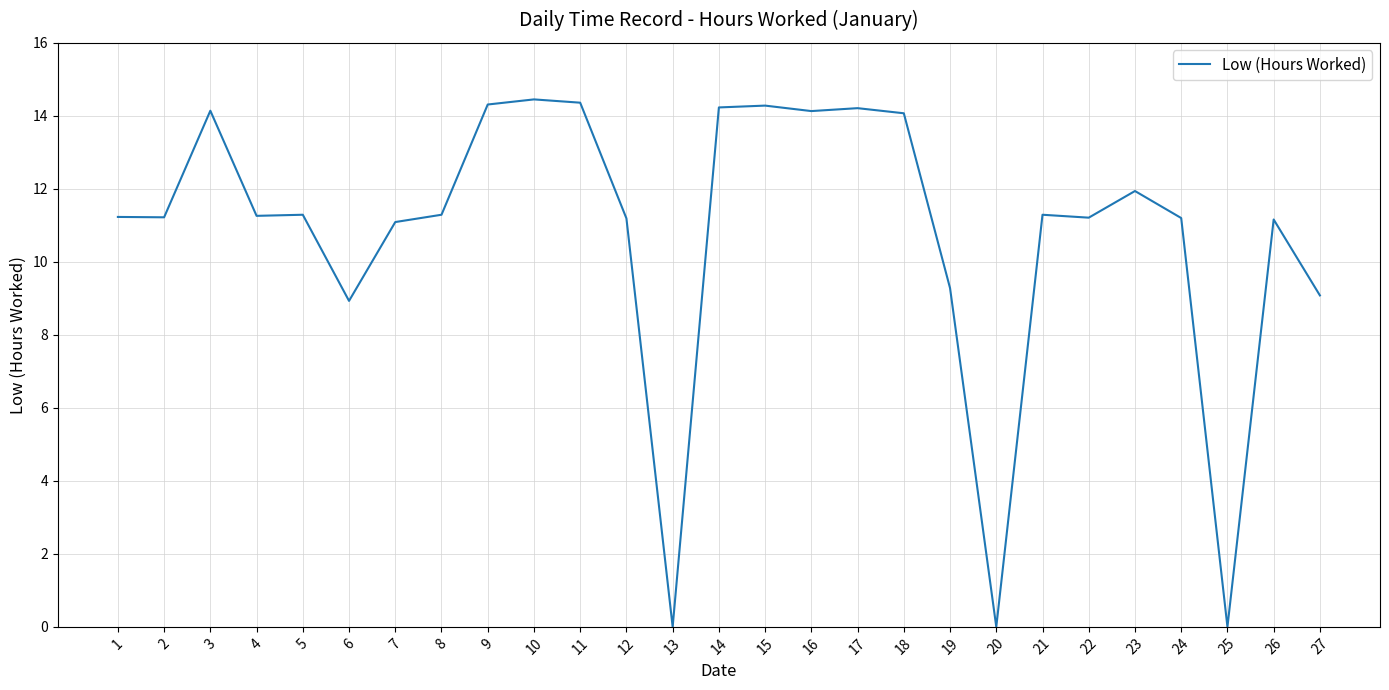

What is the ratio of the value at 5 to the value at 8?

1.0